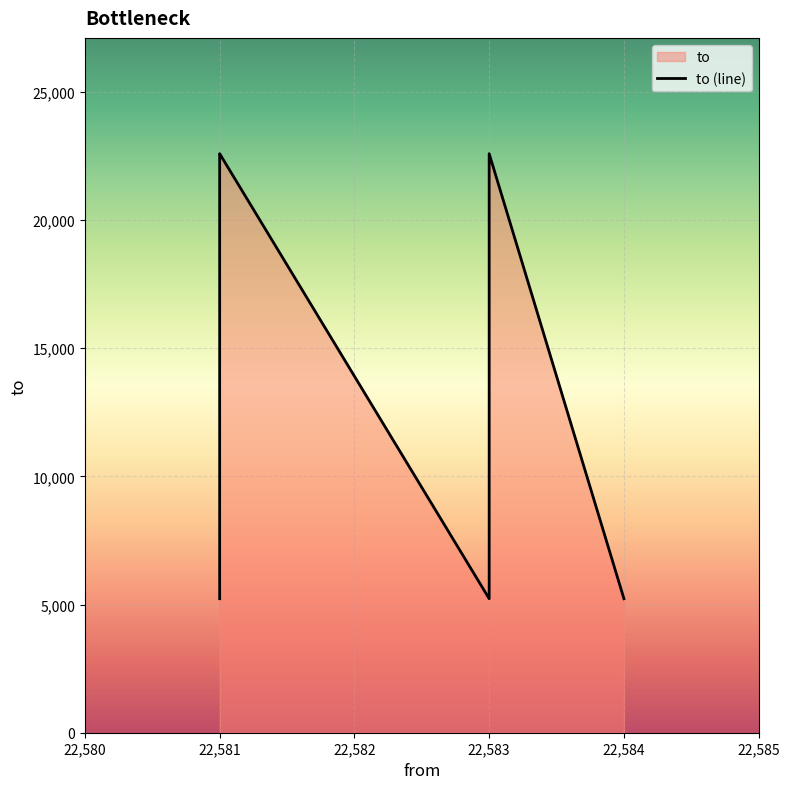

How many interior local peaks (higher than both neighbors) does the data have?

2